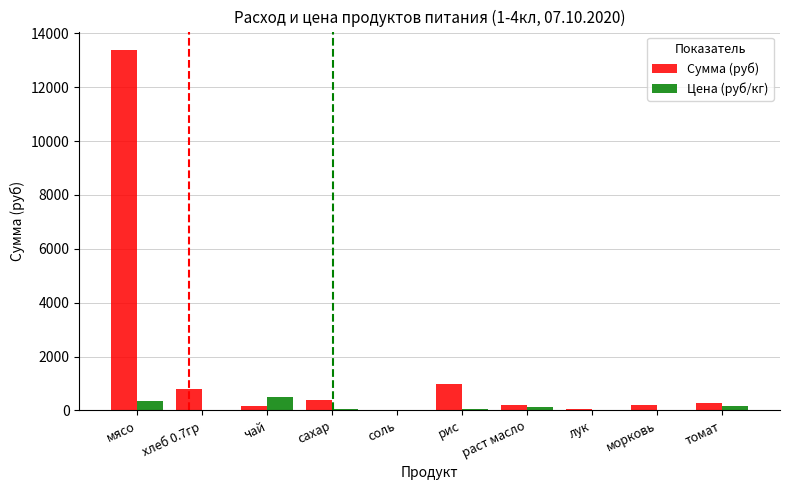

What is the maximum value shown in the chart?

13398.0